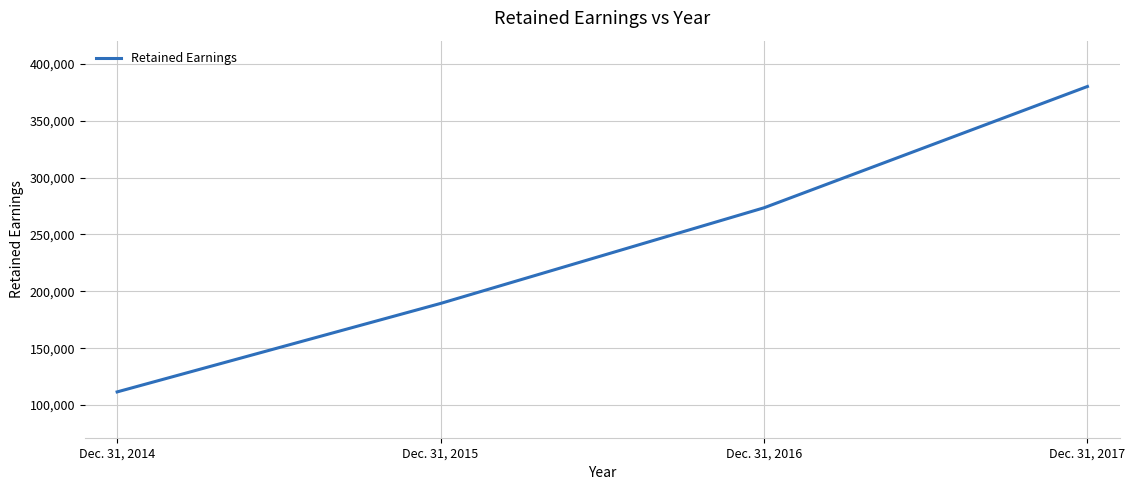

The chart shows a value of 189317 at Dec. 31, 2015. True or false?

True